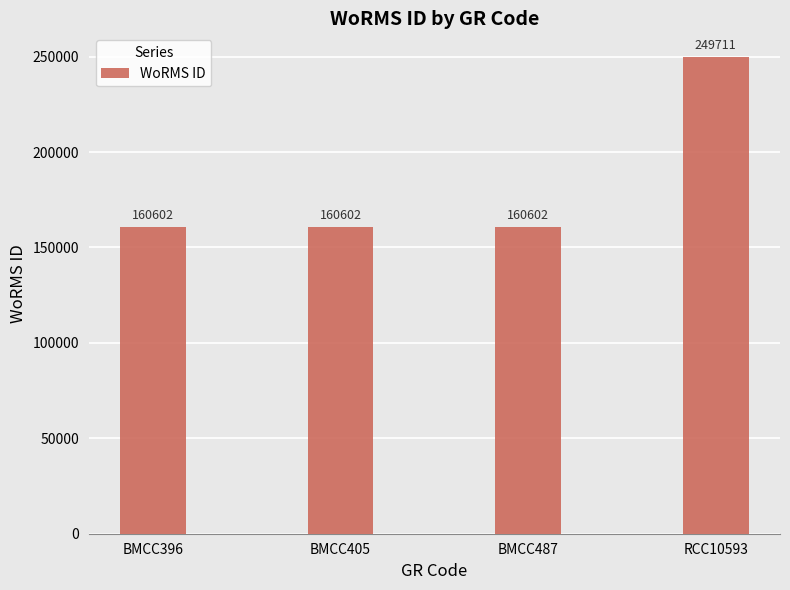

Does the chart contain stacked bars?

No